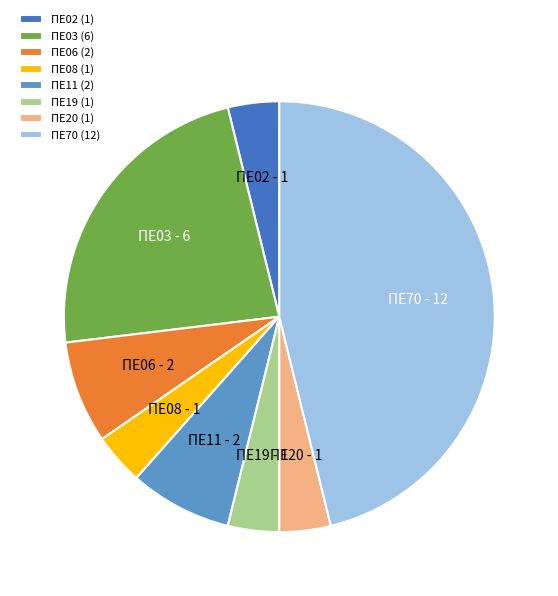

Do ΠΕ02 (1) and ΠΕ08 (1) together represent more than half of the pie?

No